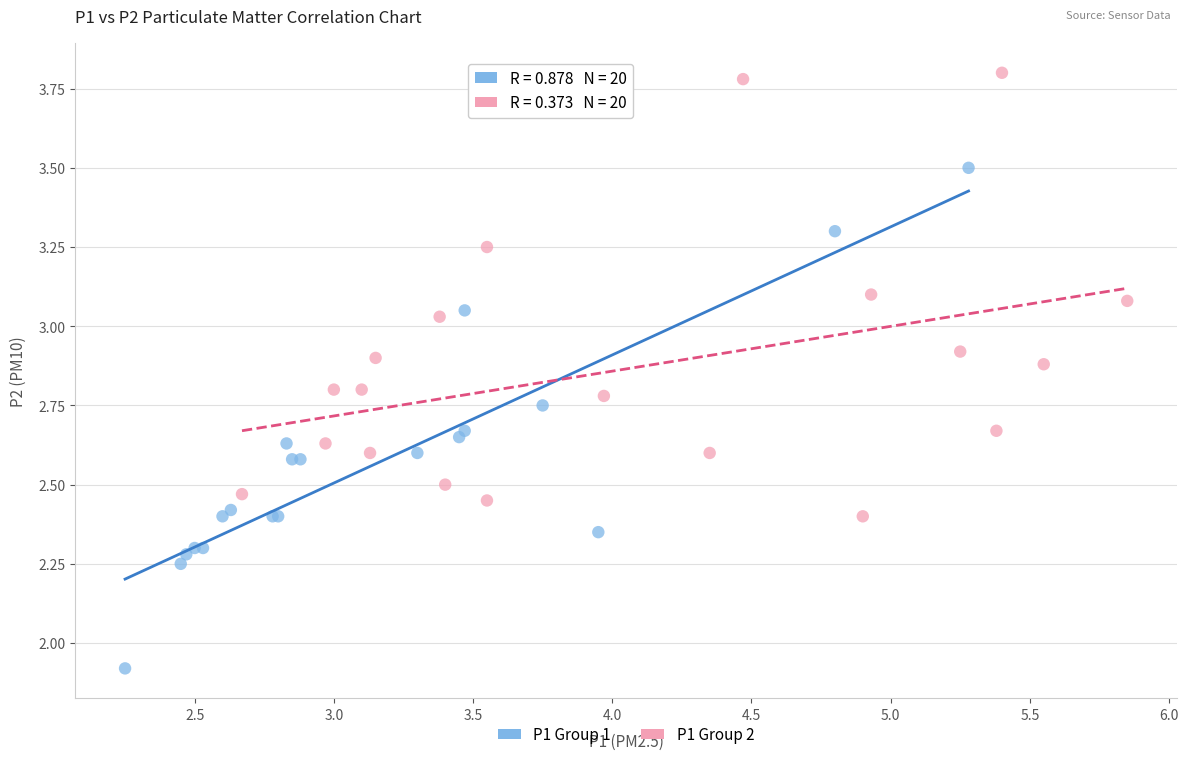

Which series reaches the maximum Y coordinate?

P1 Group 2